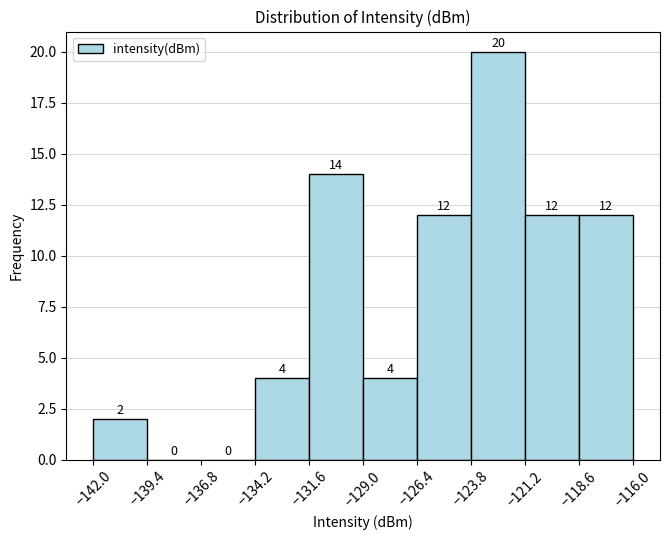

How tall is the bar that spans -131.6 to -129.0 on the x-axis?

14